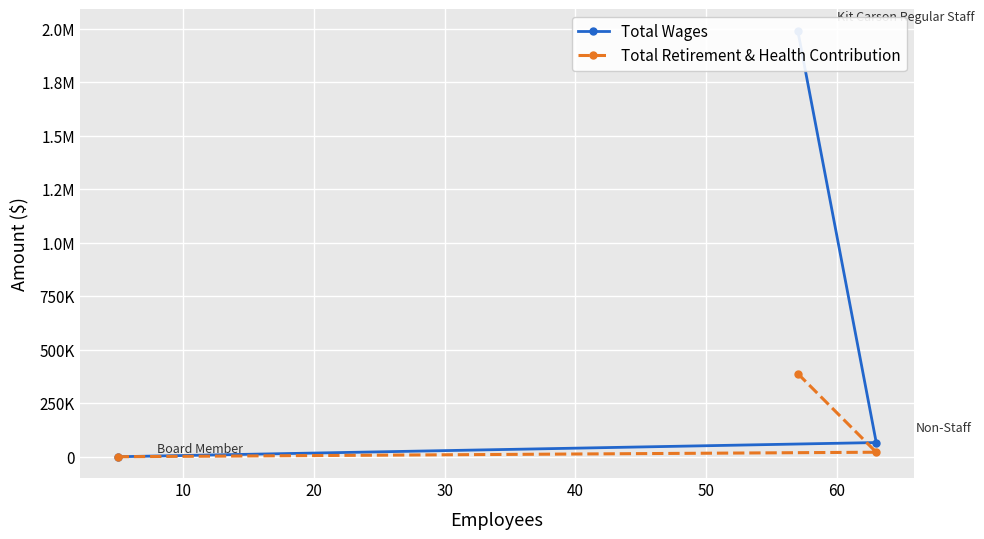

What is the greatest value displayed?

1990496